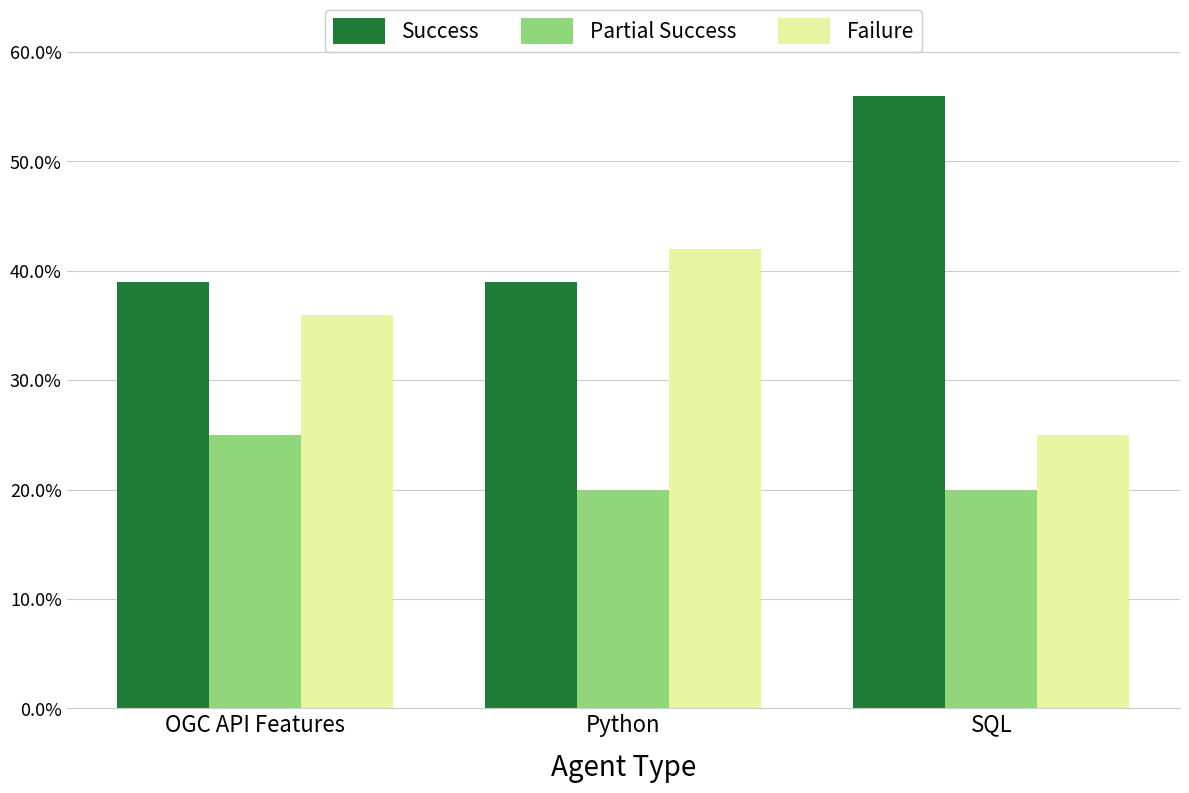

What is the lowest value of the Success series?

39